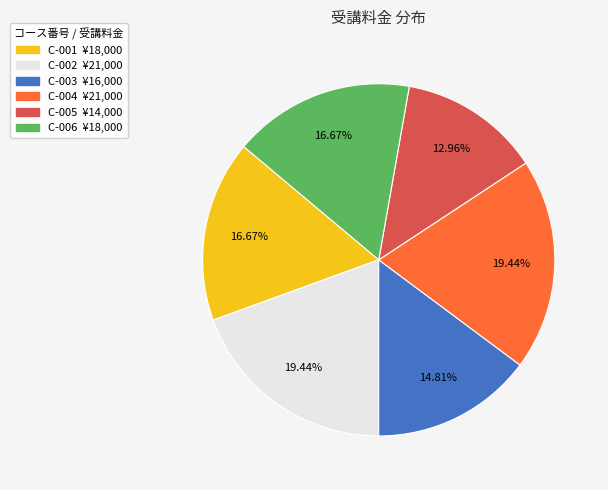

Is there any slice that represents more than half of the pie?

No